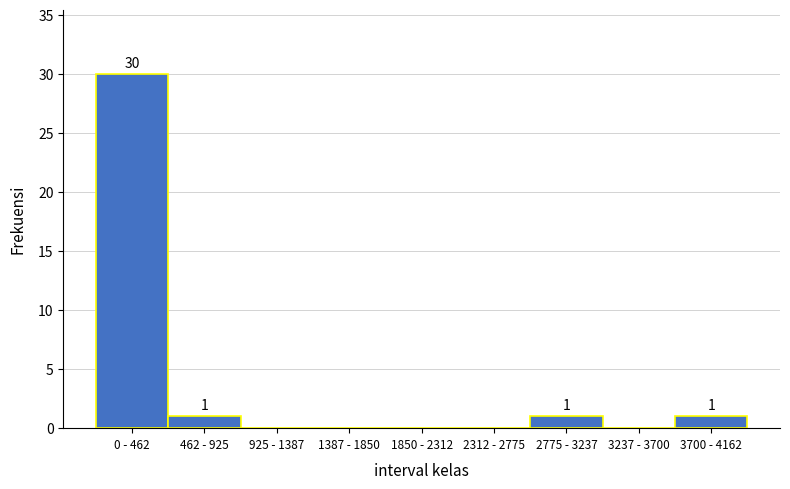

Reading right to left, extract all data points from this chart.

3700 - 4162=1	3237 - 3700=0	2775 - 3237=1	2312 - 2775=0	1850 - 2312=0	1387 - 1850=0	925 - 1387=0	462 - 925=1	0 - 462=30